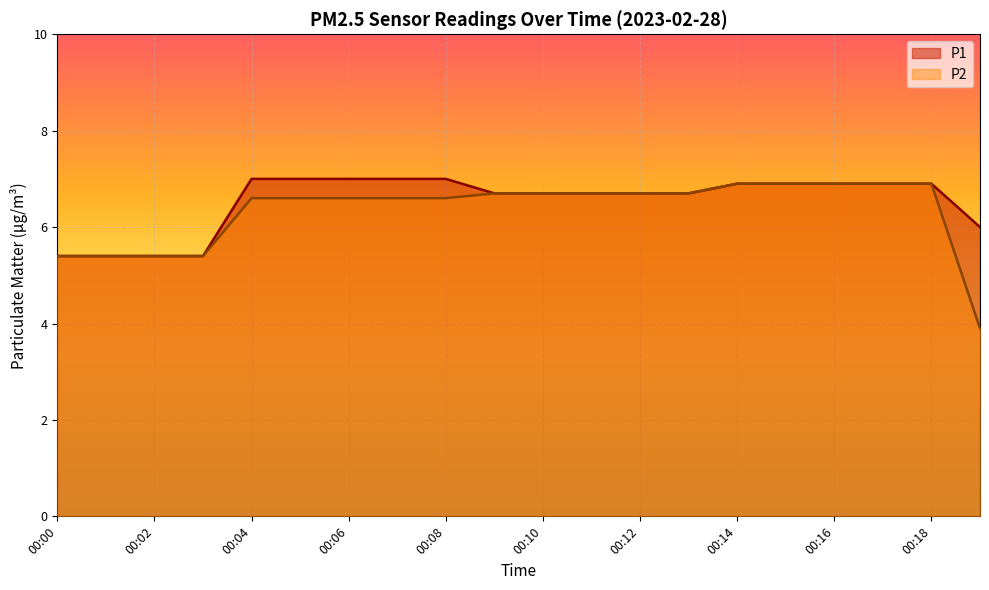

What is the value of the P2 point at the 6th from the left?

6.6